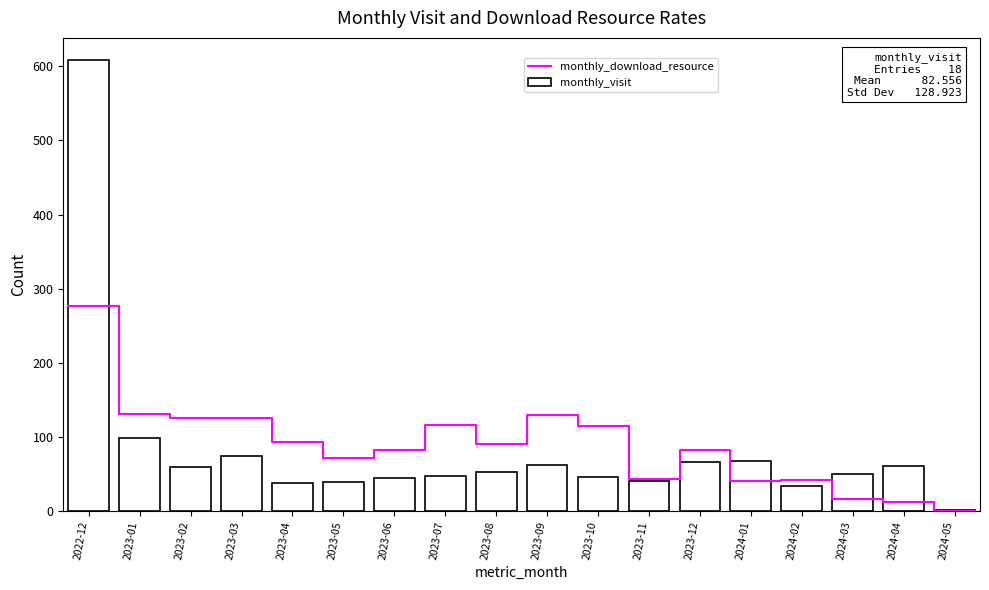

Rank the categories by value from highest to lowest.

2022-12, 2023-01, 2023-03, 2024-01, 2023-12, 2023-09, 2024-04, 2023-02, 2023-08, 2024-03, 2023-07, 2023-10, 2023-06, 2023-11, 2023-05, 2023-04, 2024-02, 2024-05